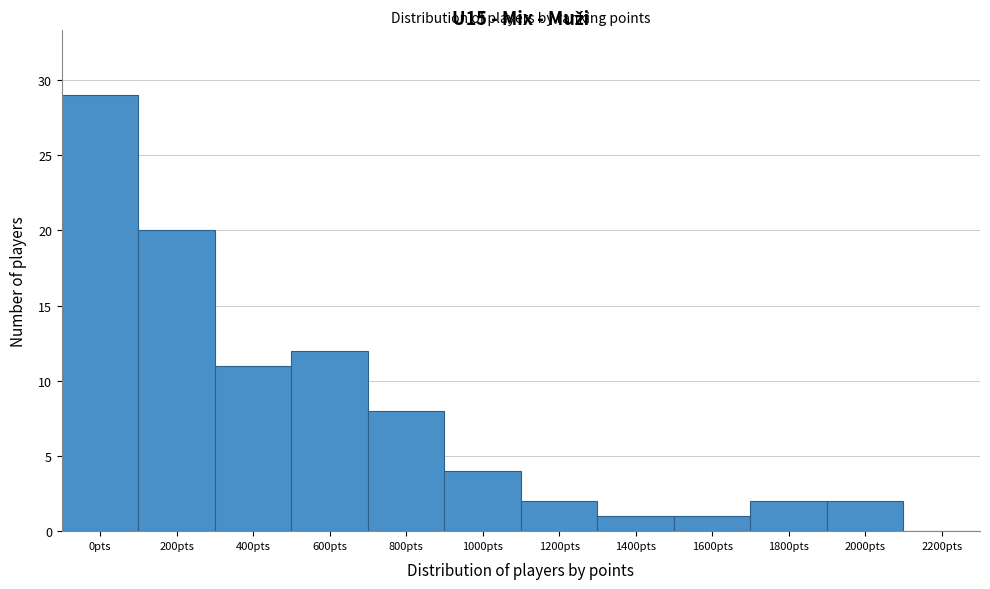

Reading left to right, what are all the values shown in this chart?

0pts=29	200pts=20	400pts=11	600pts=12	800pts=8	1000pts=4	1200pts=2	1400pts=1	1600pts=1	1800pts=2	2000pts=2	2200pts=0